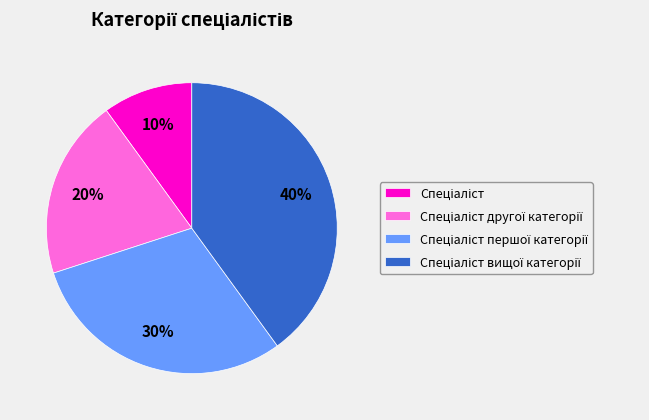

Count the number of slices in the pie.

4